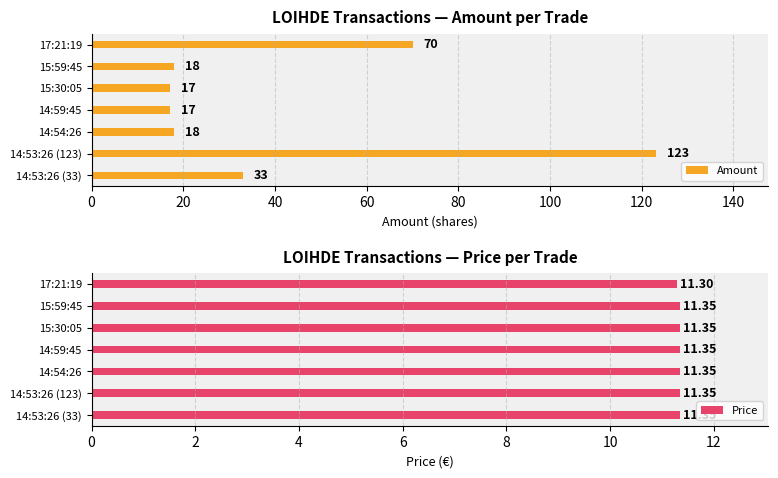

The Amount series shows 33 at 14:53:26 (33). True or false?

True